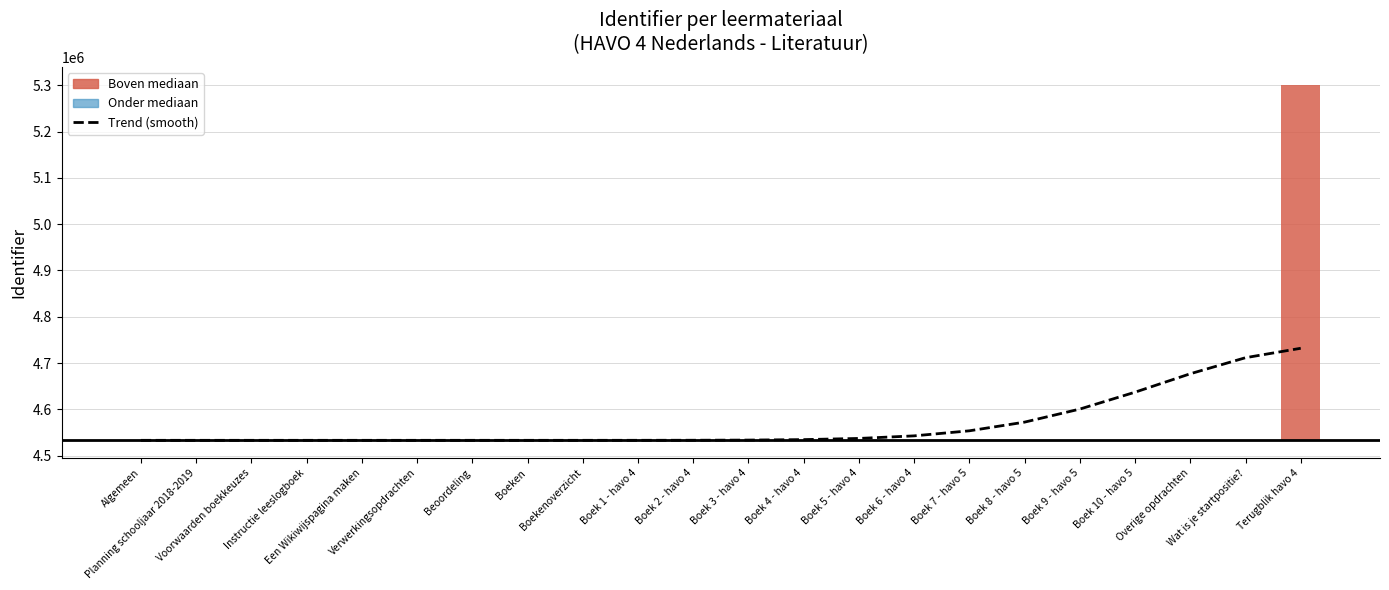

Which label corresponds to the largest value in the chart?

Terugblik havo 4